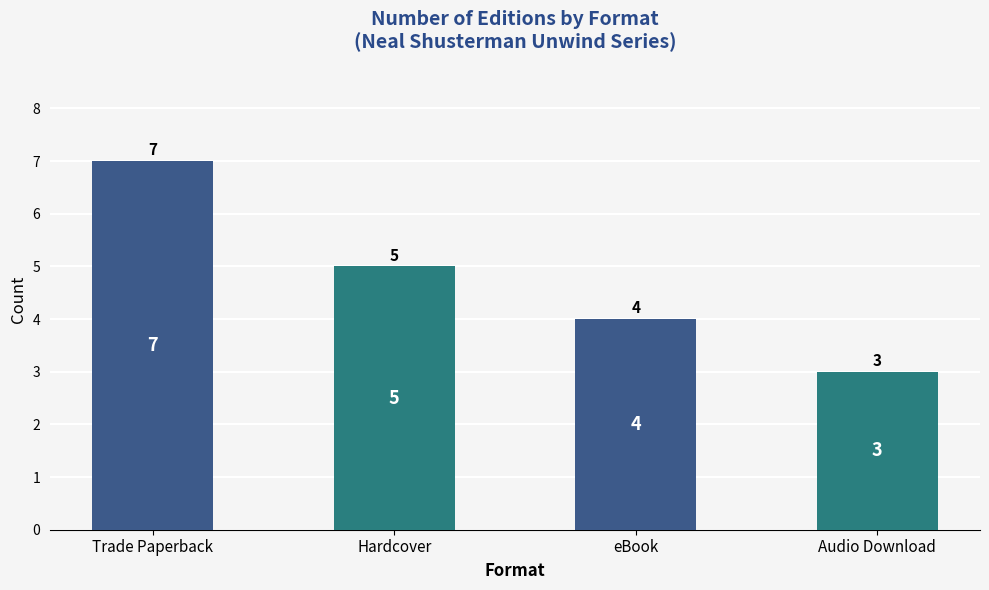

Which category has the highest value across all series?

Trade Paperback